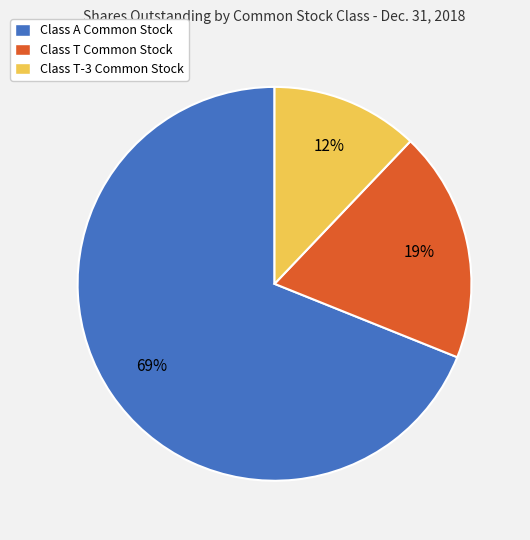

What is the ratio of the value at Class T-3 Common Stock to the value at Class T Common Stock?

0.6